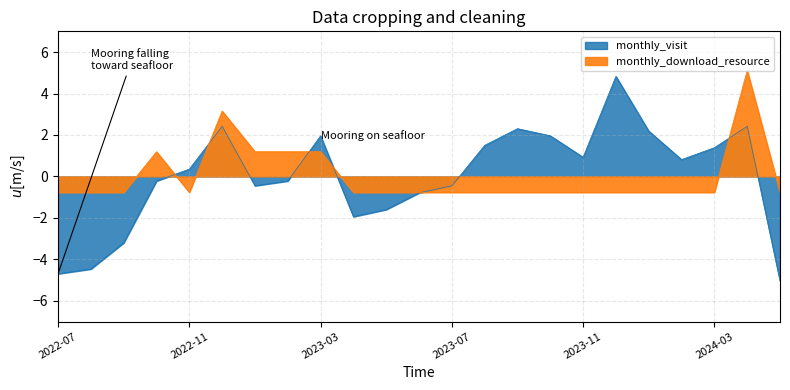

What is the difference between the maximum and minimum values in the monthly_visit series?

9.9